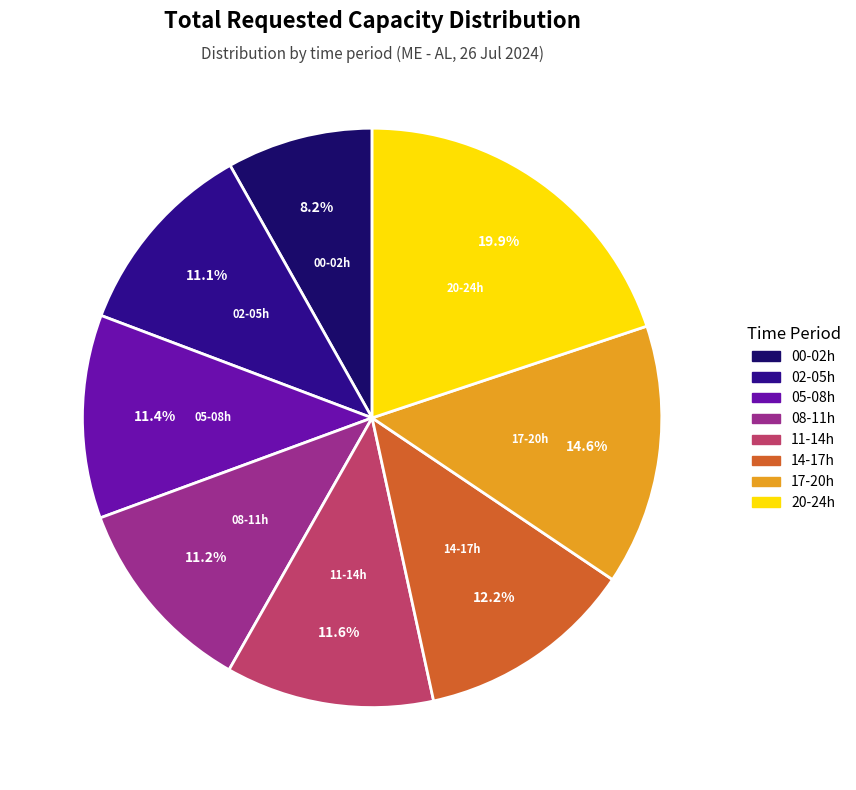

Count the number of slices in the pie.

8